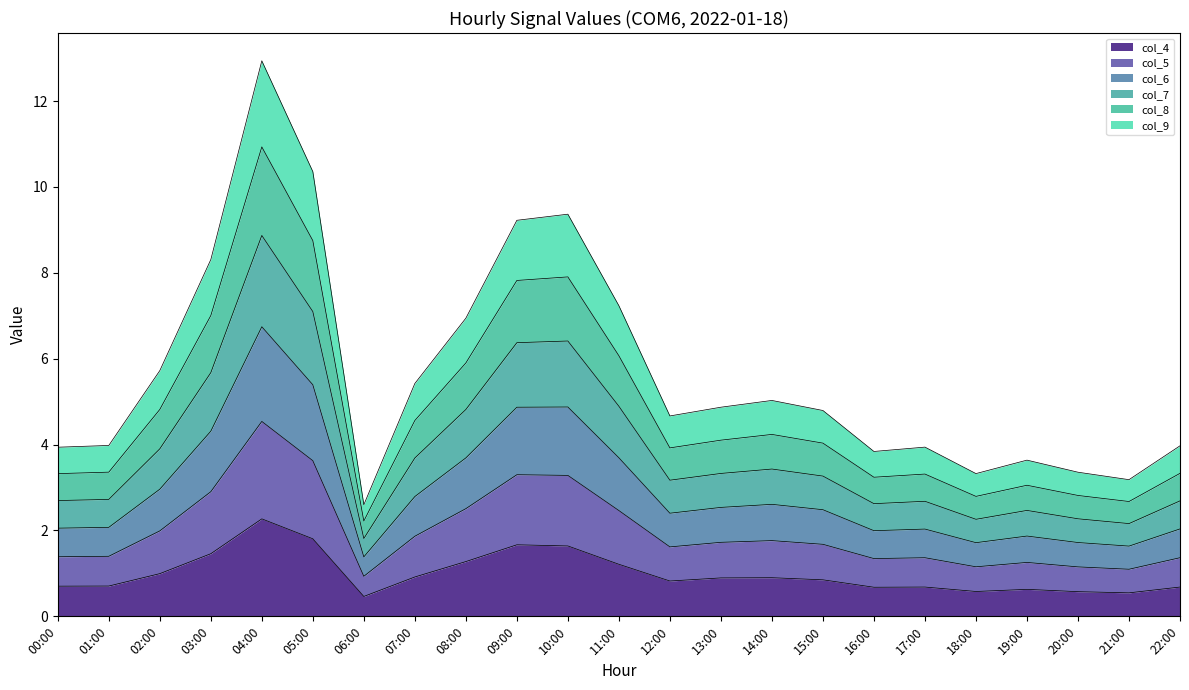

What is the label of the 19th point from the left?

18:00